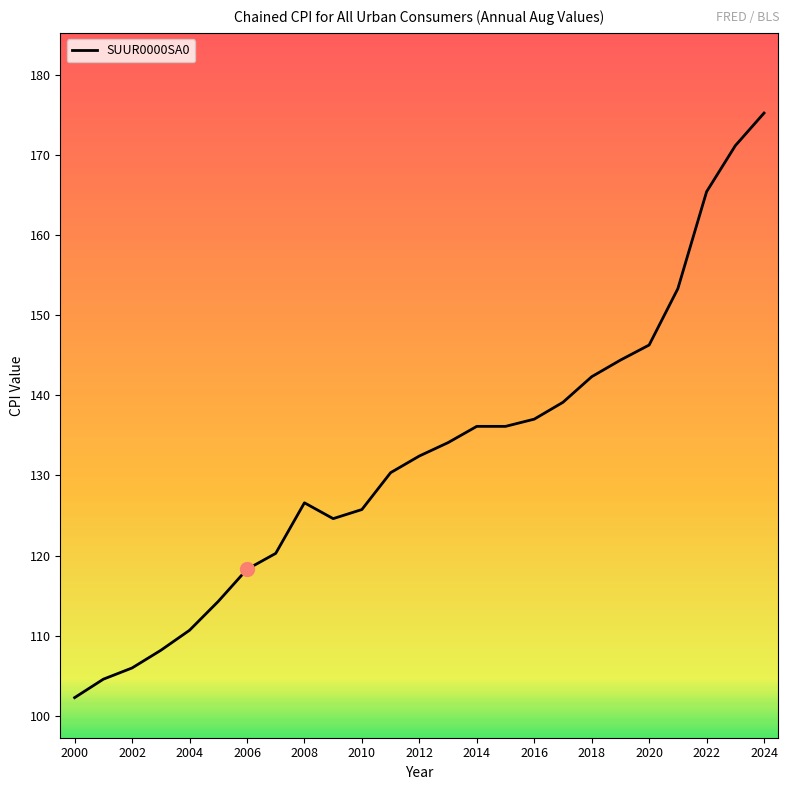

What is the difference between the maximum and minimum values?

72.9